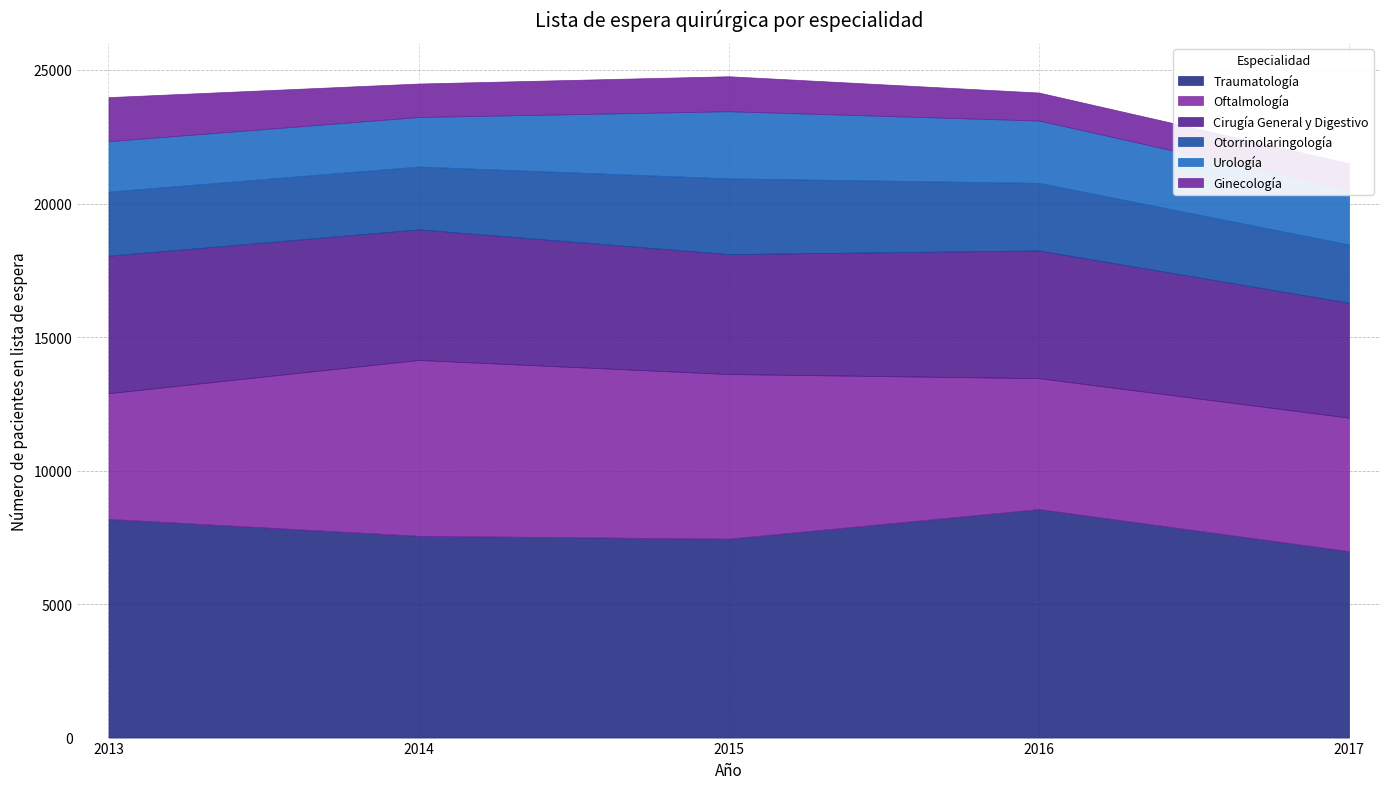

True or false: Otorrinolaringología and Oftalmología intersect in this chart.

False